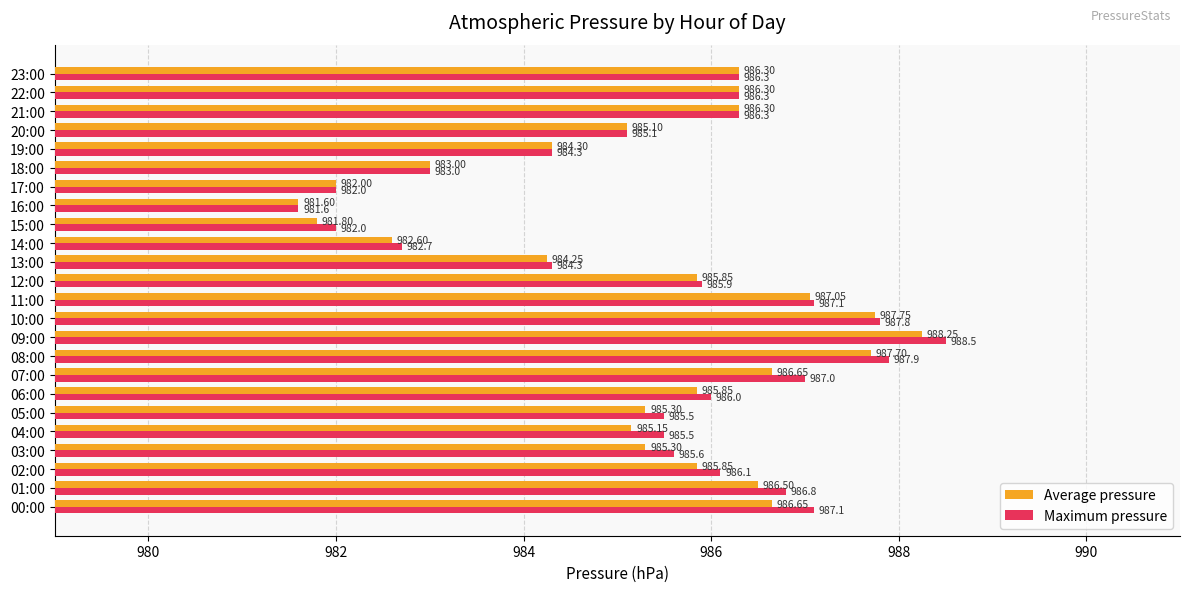

At which category is the sum across all series the highest?

09:00